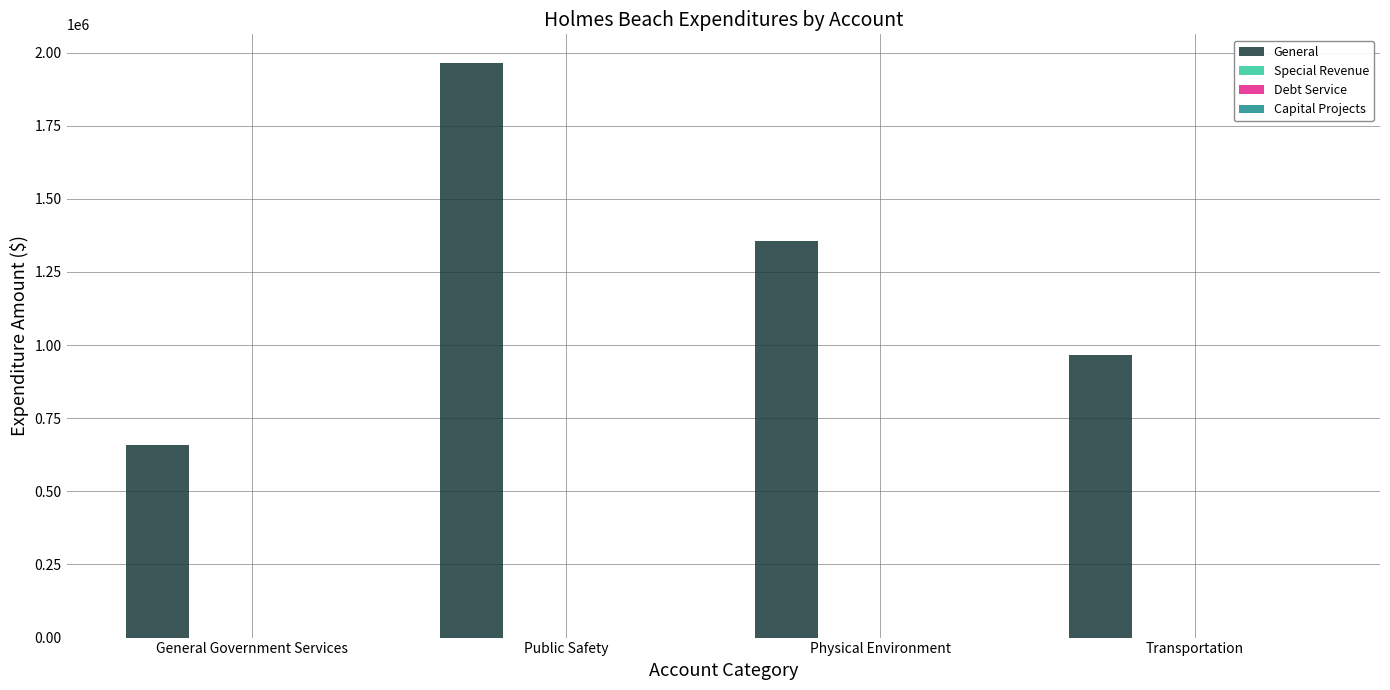

What is the minimum value shown in the chart?

658260